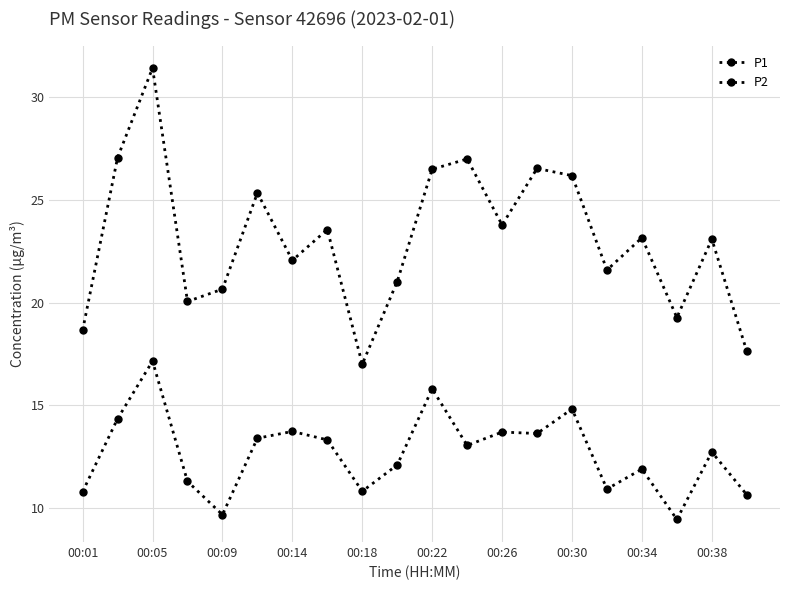

How many lines are shown in the chart?

2